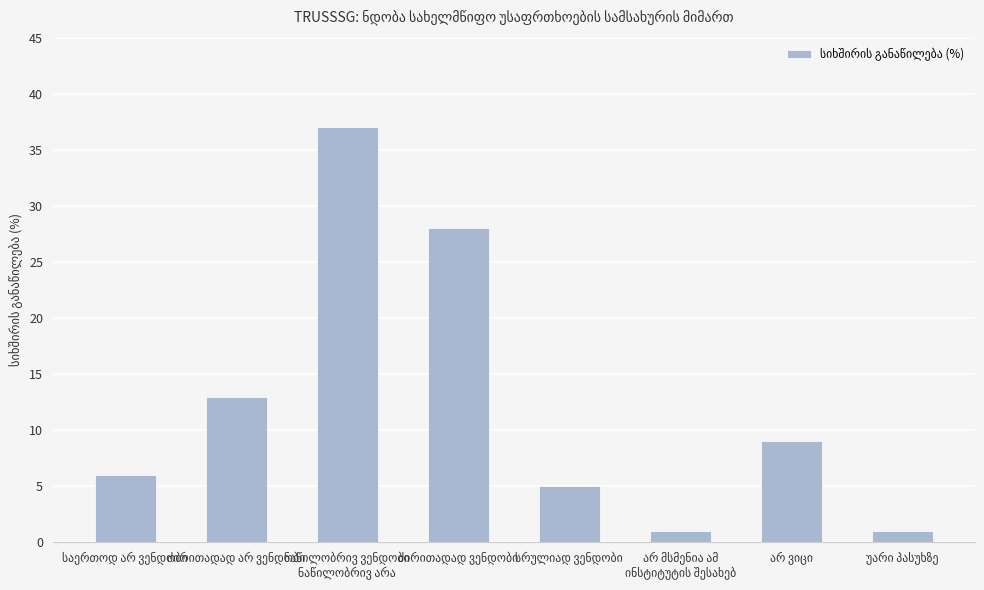

What is the difference between the maximum and minimum values?

36